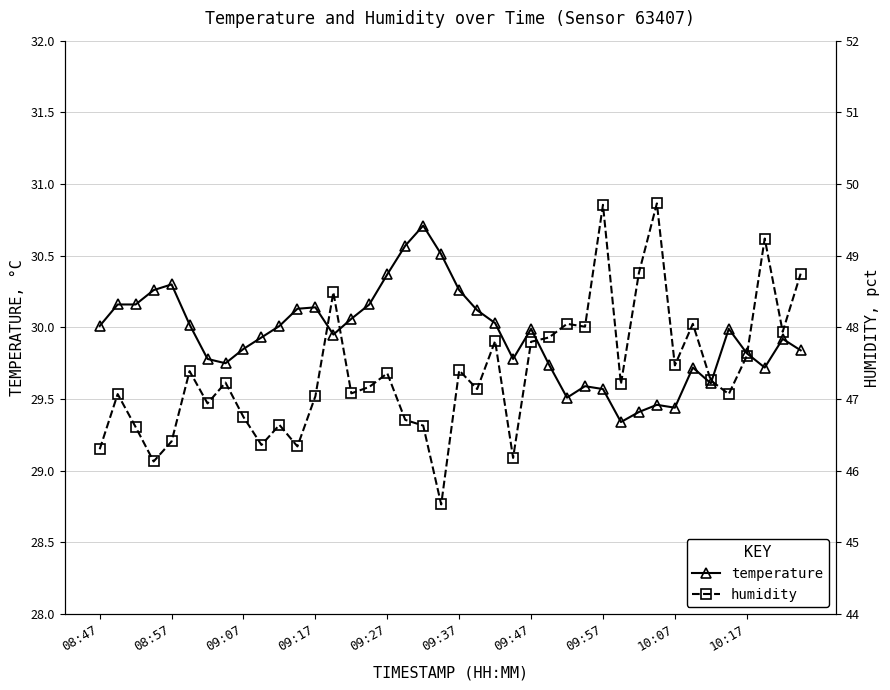

What are all the series names shown in the legend?

temperature, humidity